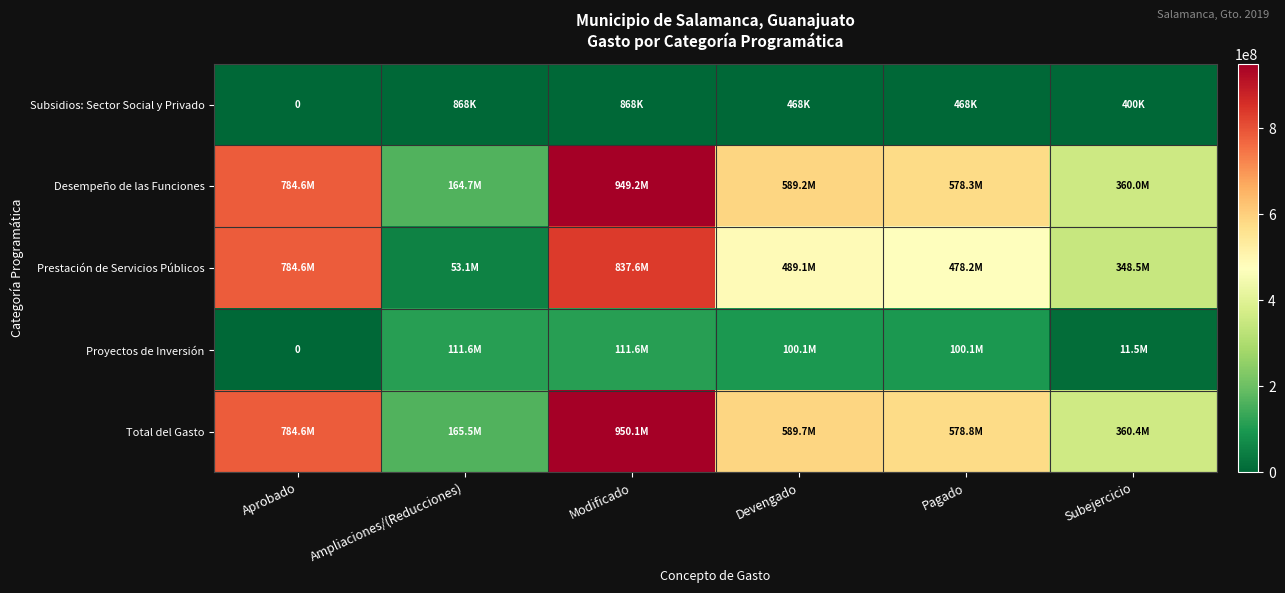

Is it true that Desempeño de las Funciones equals 396555715.1 at Devengado?

False